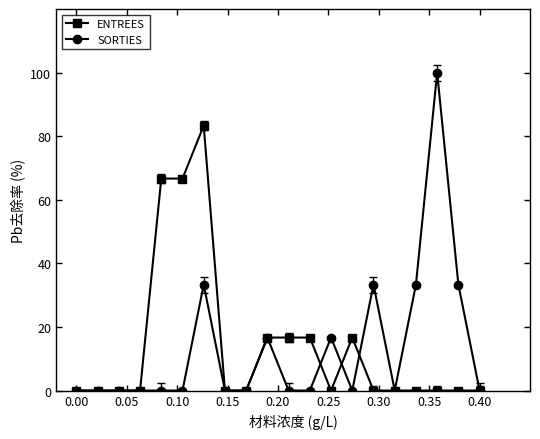

Which series has the widest spread of values?

SORTIES